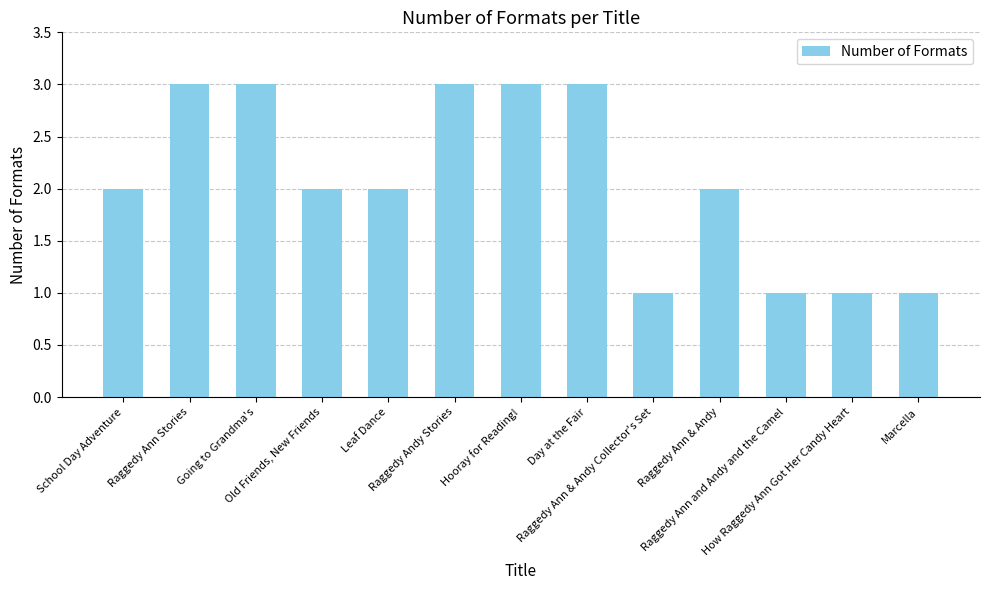

What is the greatest value displayed?

3